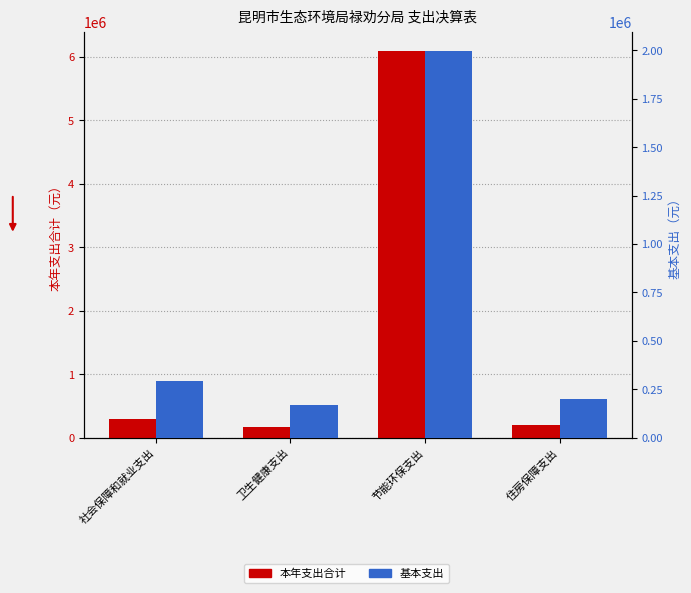

List the series in order of their overall mean, highest first.

本年支出合计, 基本支出